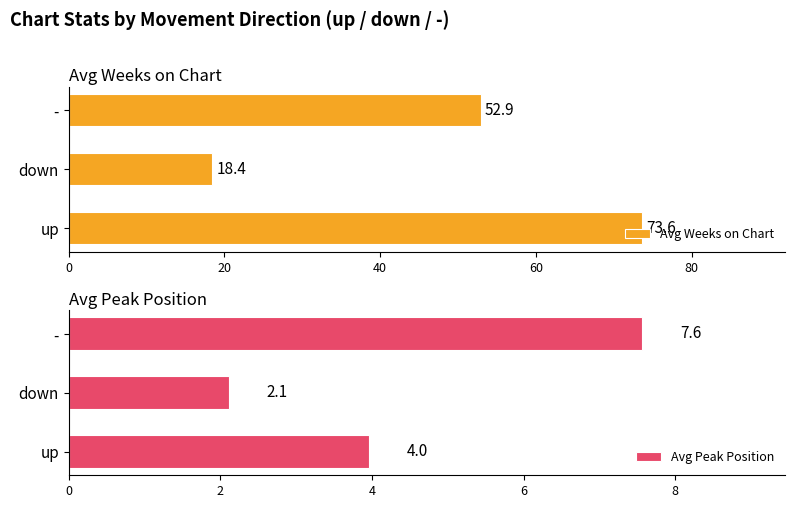

What is the minimum value for Avg Weeks on Chart?

18.4